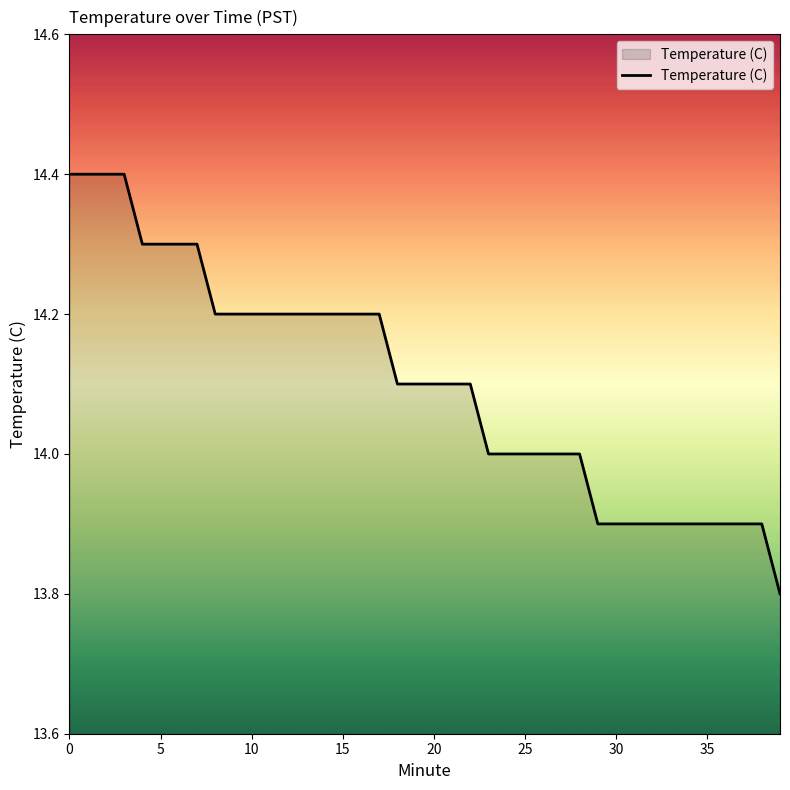

What is the difference between the maximum and minimum values?

0.6